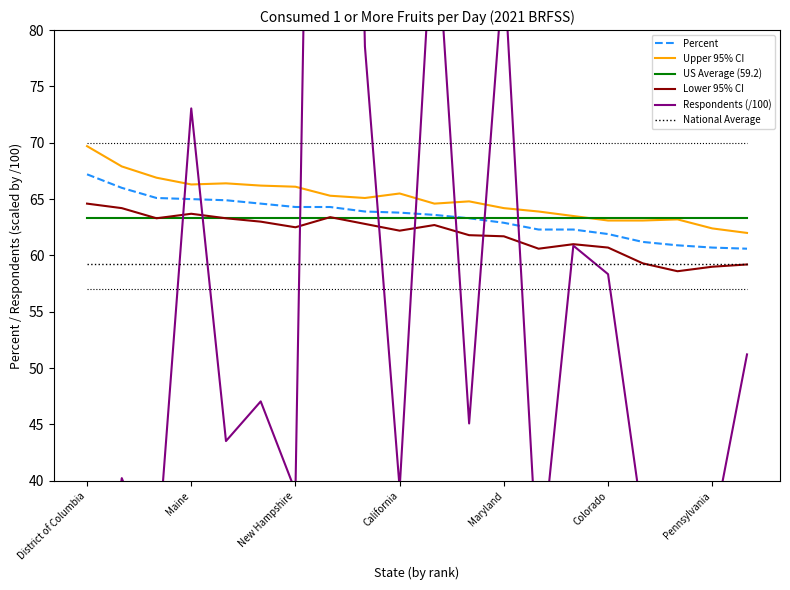

Is it true that Percent equals 25.6 at Colorado?

False